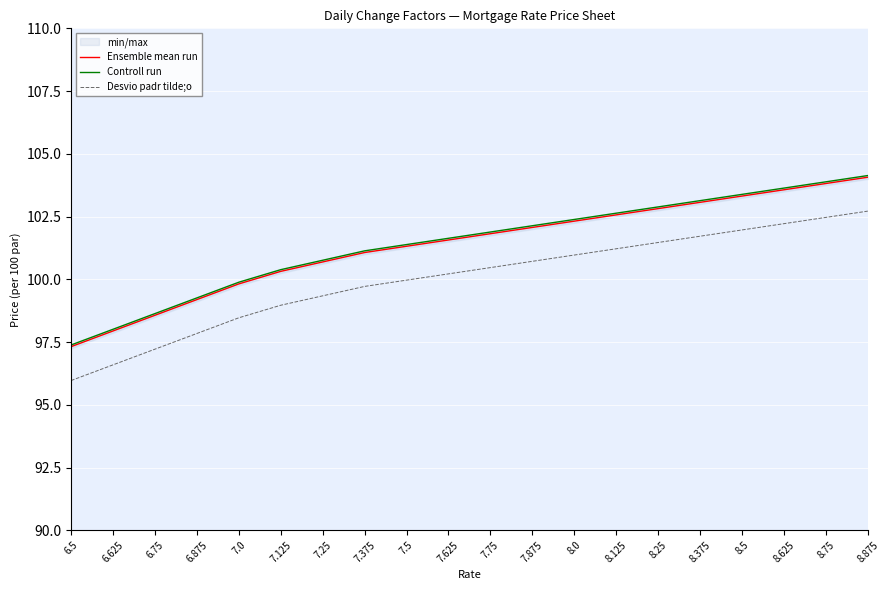

How many data points does each series have?

20